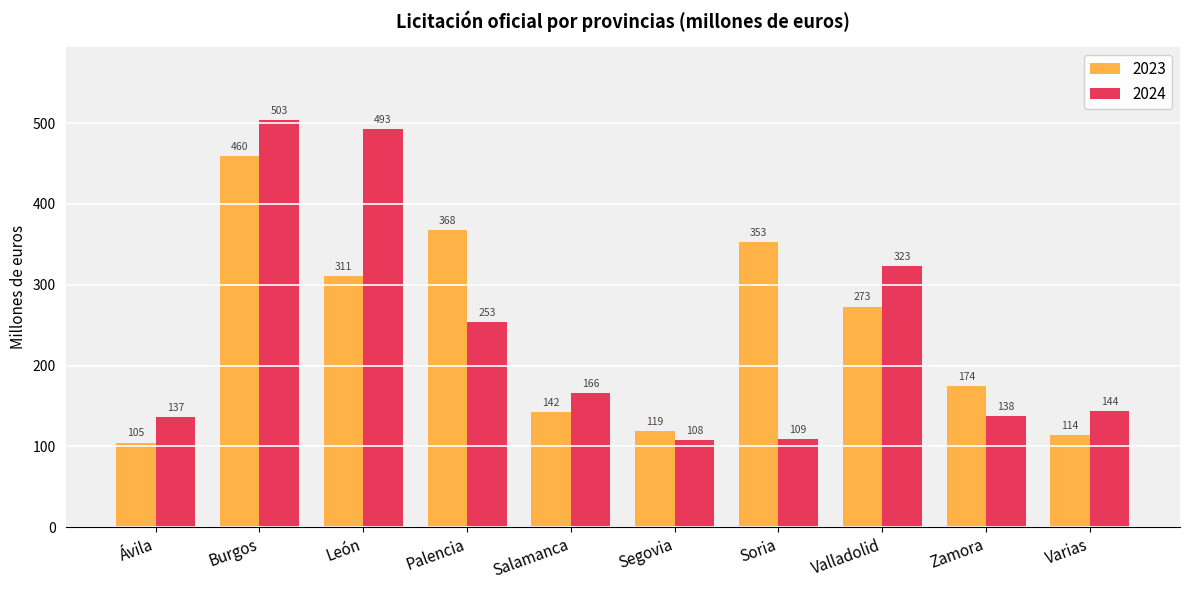

What is the label of the 10th bar from the left?

Varias